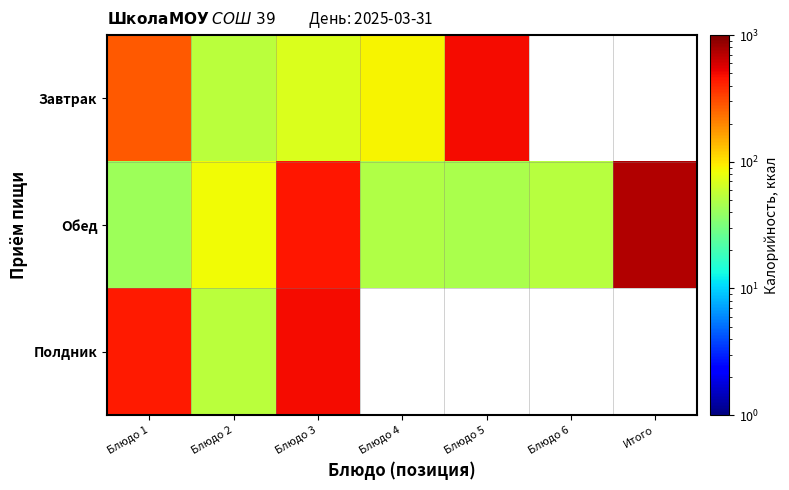

Between Блюдо 1 and Блюдо 5, which series saw the biggest shift?

Завтрак